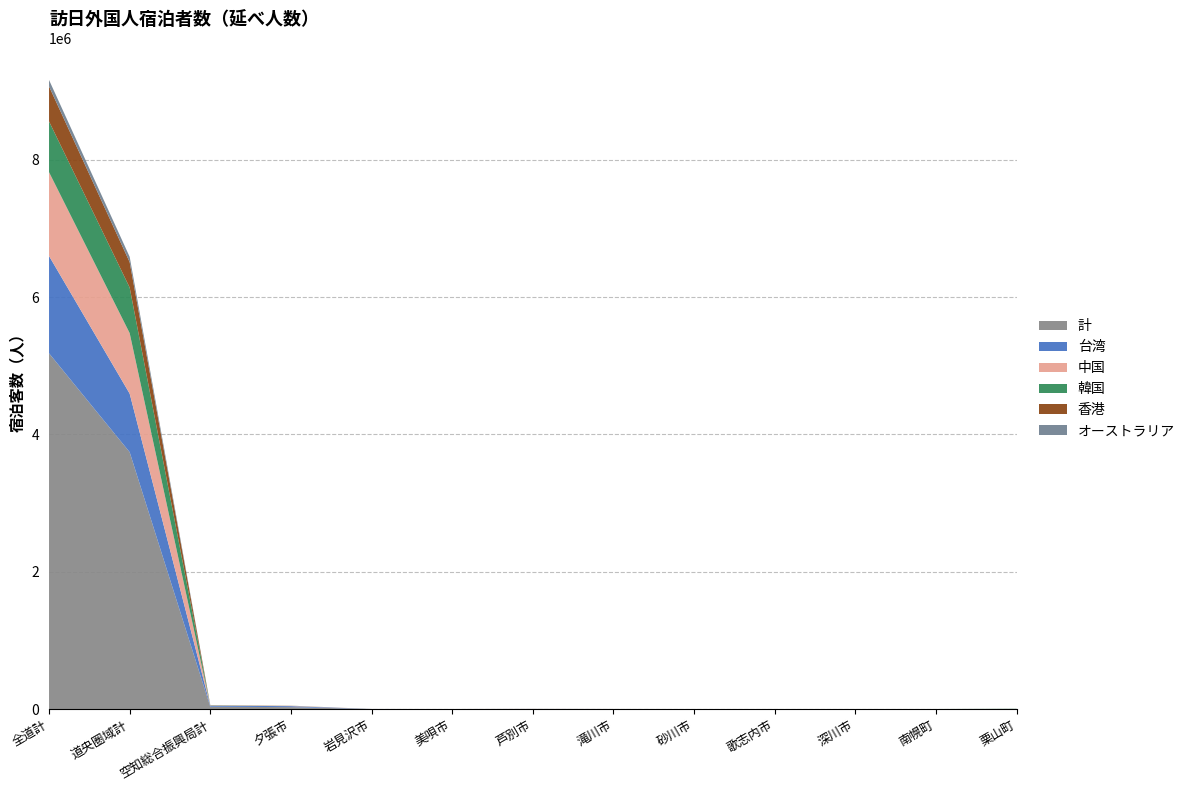

Reading left to right, what are all the values shown in this chart?

計: 全道計=5182933	道央圏域計=3742860	空知総合振興局計=33099	夕張市=27617	岩見沢市=405	美唄市=77	芦別市=1531	滝川市=493	砂川市=69	歌志内市=98	深川市=67	南幌町=130	栗山町=2220
台湾: 全道計=1417777	道央圏域計=852651	空知総合振興局計=15115	夕張市=14497	岩見沢市=79	美唄市=1	芦別市=369	滝川市=66	砂川市=8	歌志内市=1	深川市=26	南幌町=5	栗山町=12
中国: 全道計=1221108	道央圏域計=881314	空知総合振興局計=6549	夕張市=5344	岩見沢市=117	美唄市=30	芦別市=640	滝川市=151	砂川市=13	歌志内市=57	深川市=6	南幌町=5	栗山町=23
韓国: 全道計=740174	道央圏域計=664266	空知総合振興局計=3515	夕張市=1271	岩見沢市=23	美唄市=1	芦別市=0	滝川市=1	砂川市=0	歌志内市=5	深川市=1	南幌町=61	栗山町=2131
香港: 全道計=509787	道央圏域計=370363	空知総合振興局計=454	夕張市=292	岩見沢市=65	美唄市=16	芦別市=0	滝川市=12	砂川市=0	歌志内市=0	深川市=12	南幌町=19	栗山町=10
オーストラリア: 全道計=93353	道央圏域計=77175	空知総合振興局計=39	夕張市=0	岩見沢市=6	美唄市=0	芦別市=0	滝川市=4	砂川市=1	歌志内市=15	深川市=0	南幌町=5	栗山町=2